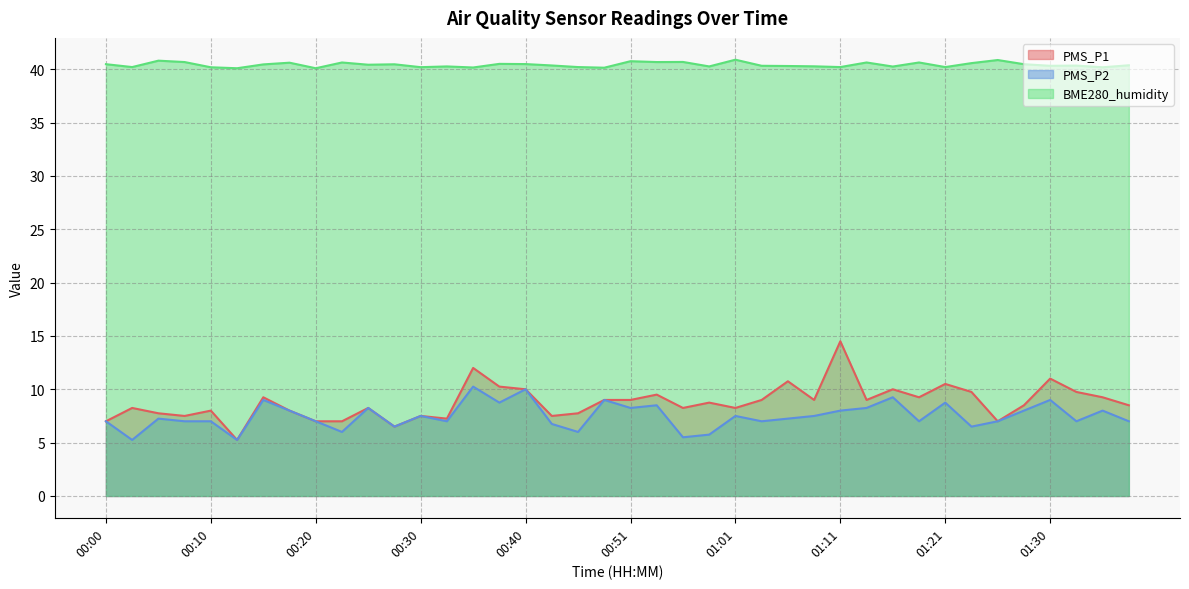

What is the lowest value of the PMS_P2 series?

5.2